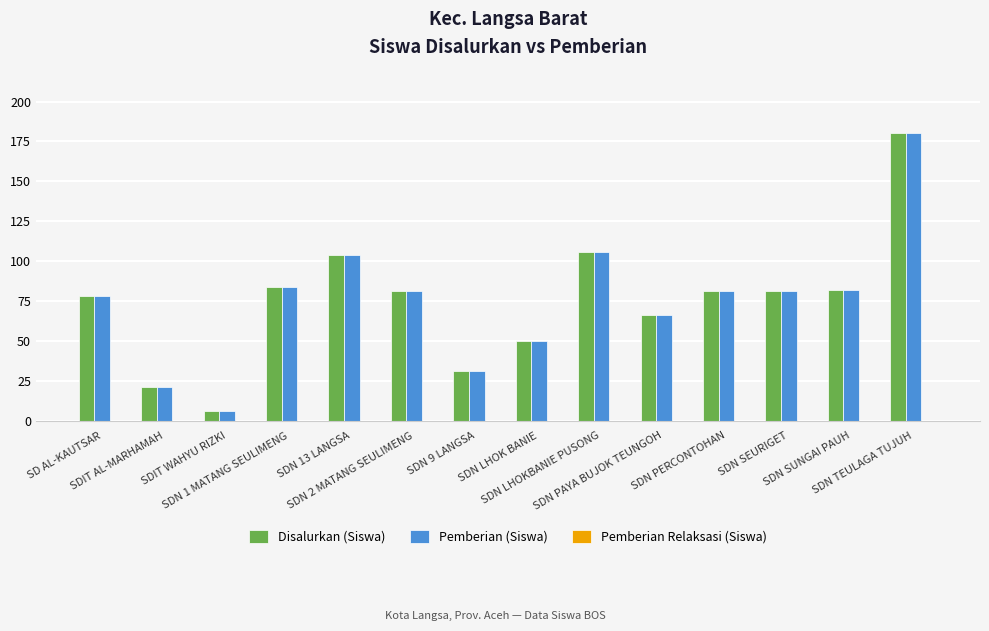

What is the maximum value for Pemberian (Siswa)?

180